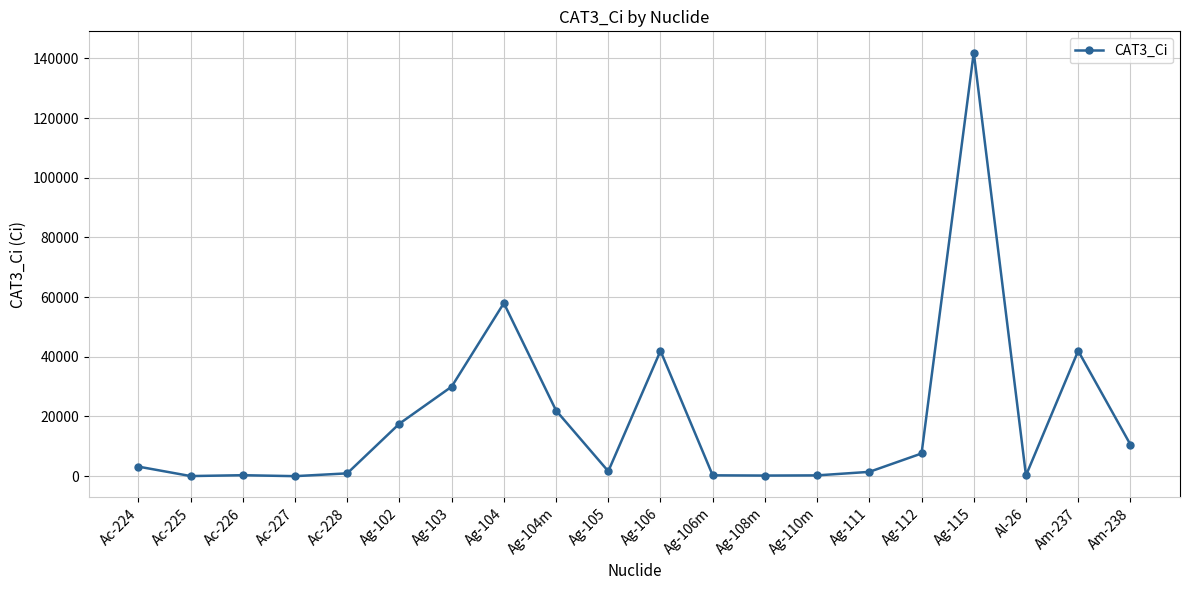

What is the maximum value shown in the chart?

142000.0